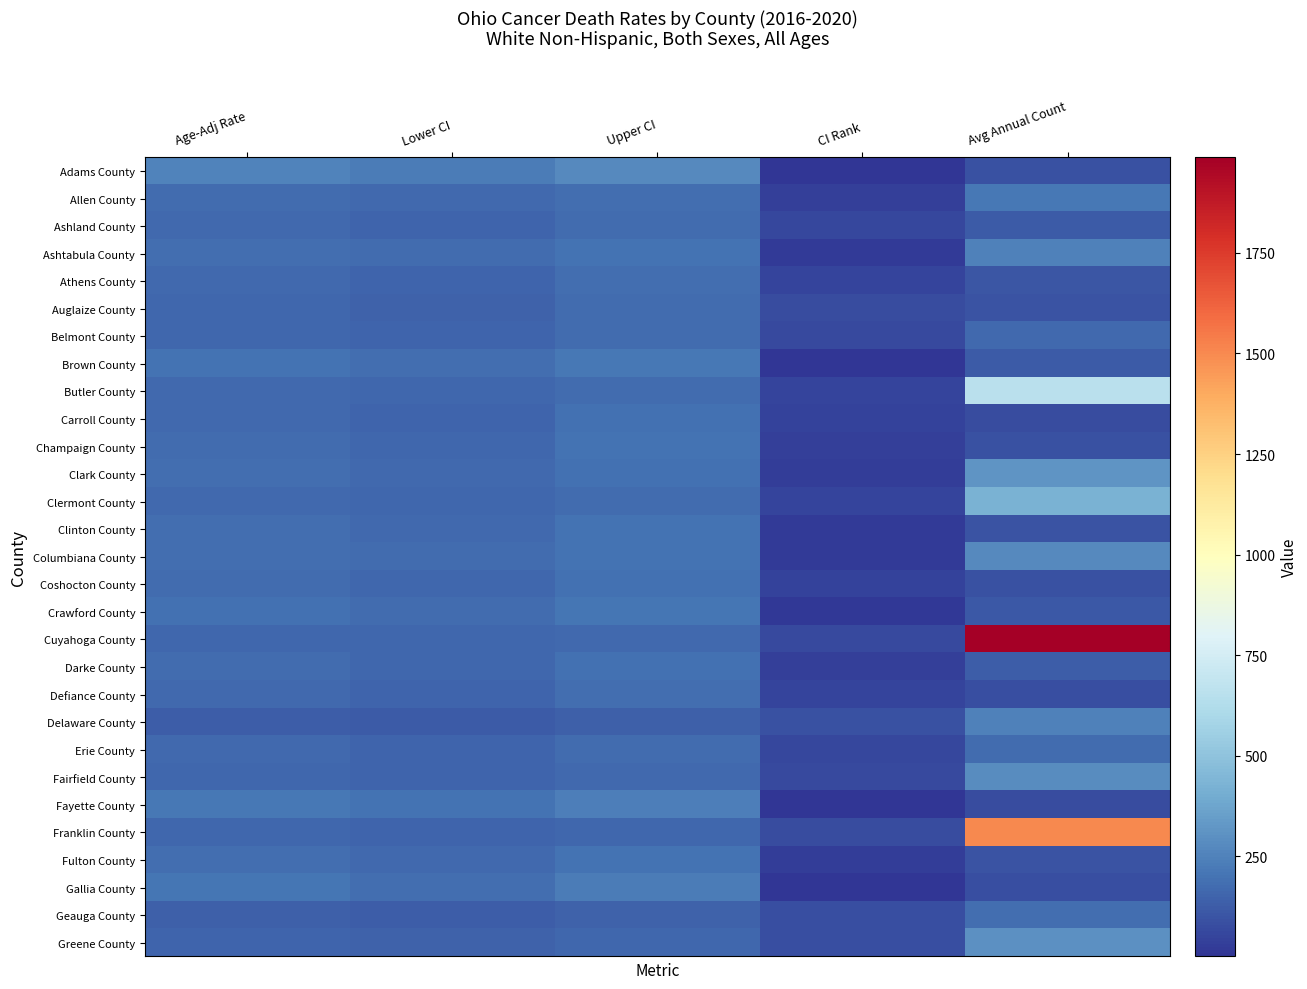

Rank the series by their maximum value, from highest to lowest.

Cuyahoga County, Franklin County, Butler County, Clermont County, Clark County, Greene County, Fairfield County, Columbiana County, Adams County, Delaware County, Ashtabula County, Fayette County, Gallia County, Brown County, Allen County, Crawford County, Clinton County, Fulton County, Champaign County, Darke County, Coshocton County, Carroll County, Geauga County, Defiance County, Athens County, Ashland County, Erie County, Belmont County, Auglaize County